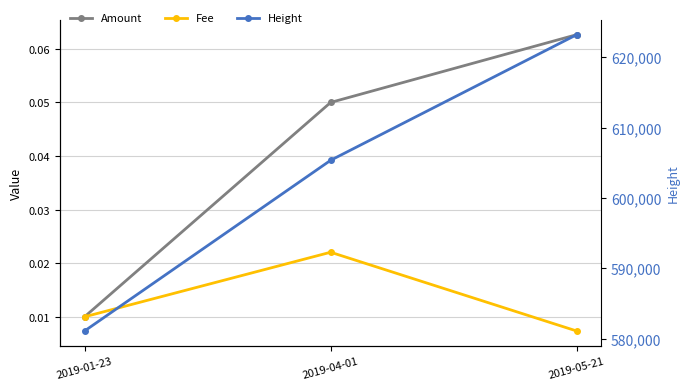

What position from the right is 2019-01-23?

3